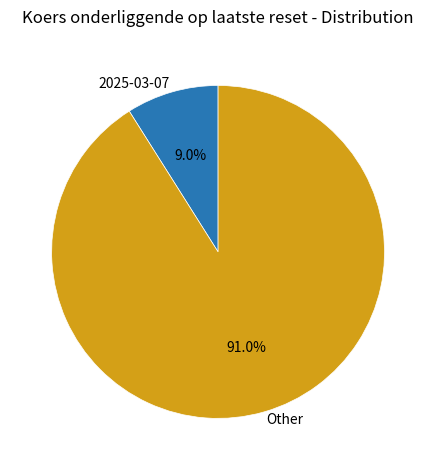

Is there any slice that represents more than half of the pie?

Yes